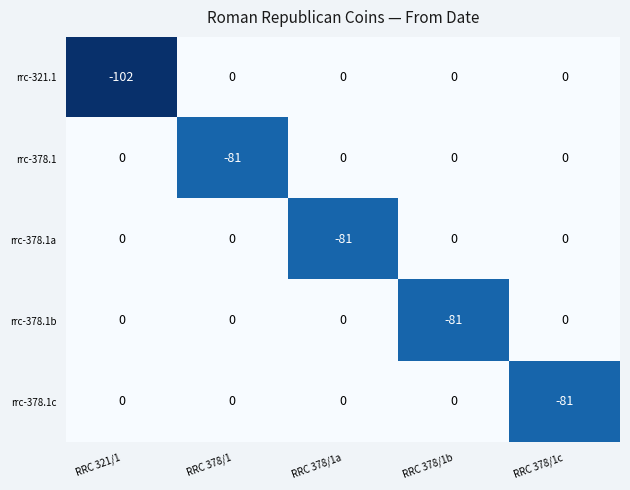

What is the total value across all series at RRC 378/1?

-81